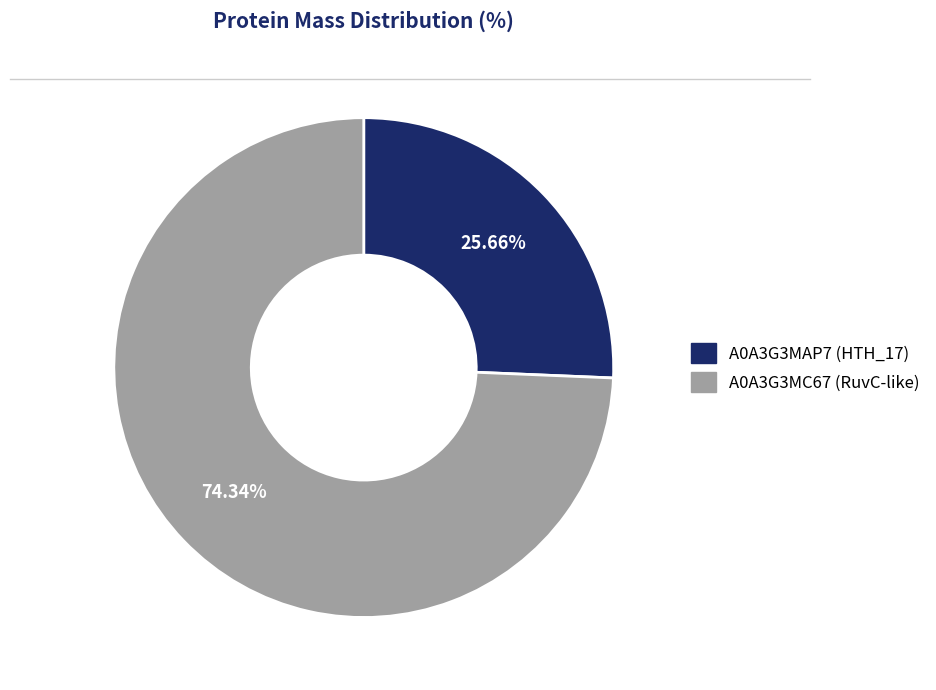

What percentage is the A0A3G3MC67 (RuvC-like) slice, to the nearest percent?

74%